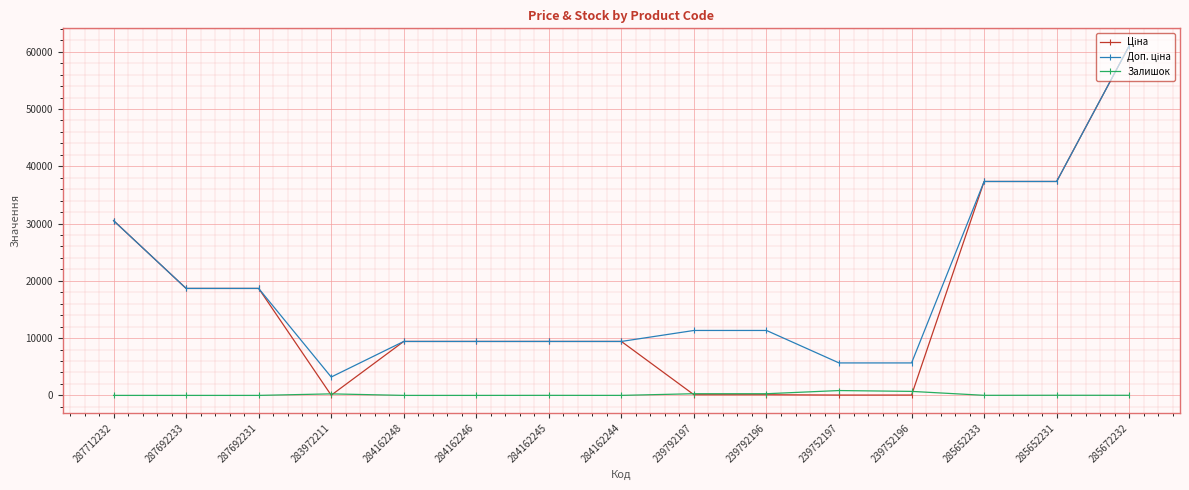

What is the value of the Залишок point at the 4th from the left?

264.0